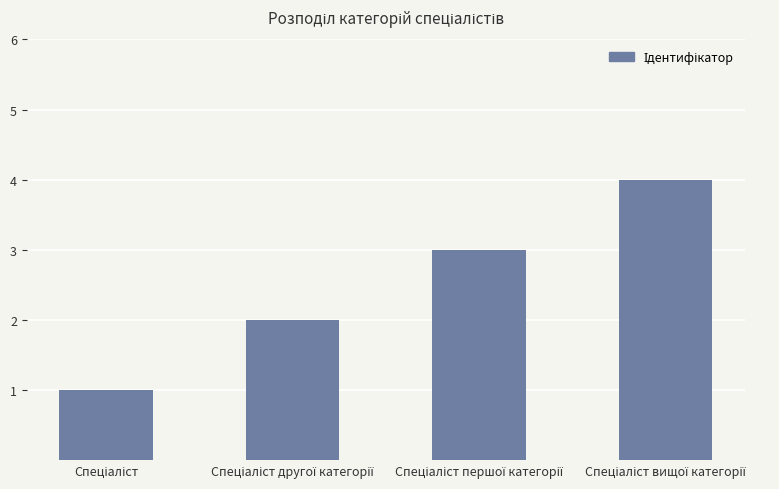

What is the sum of all values?

10